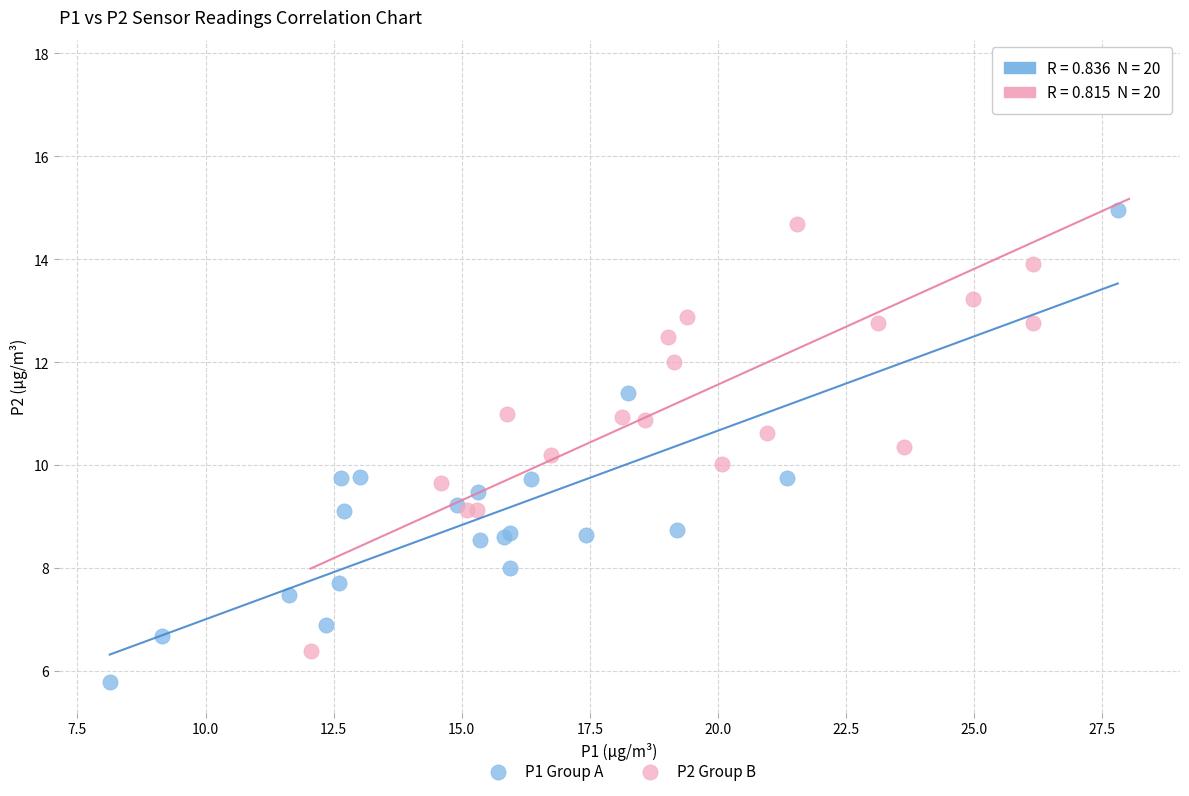

Which series reaches the minimum Y coordinate?

P1 Group A